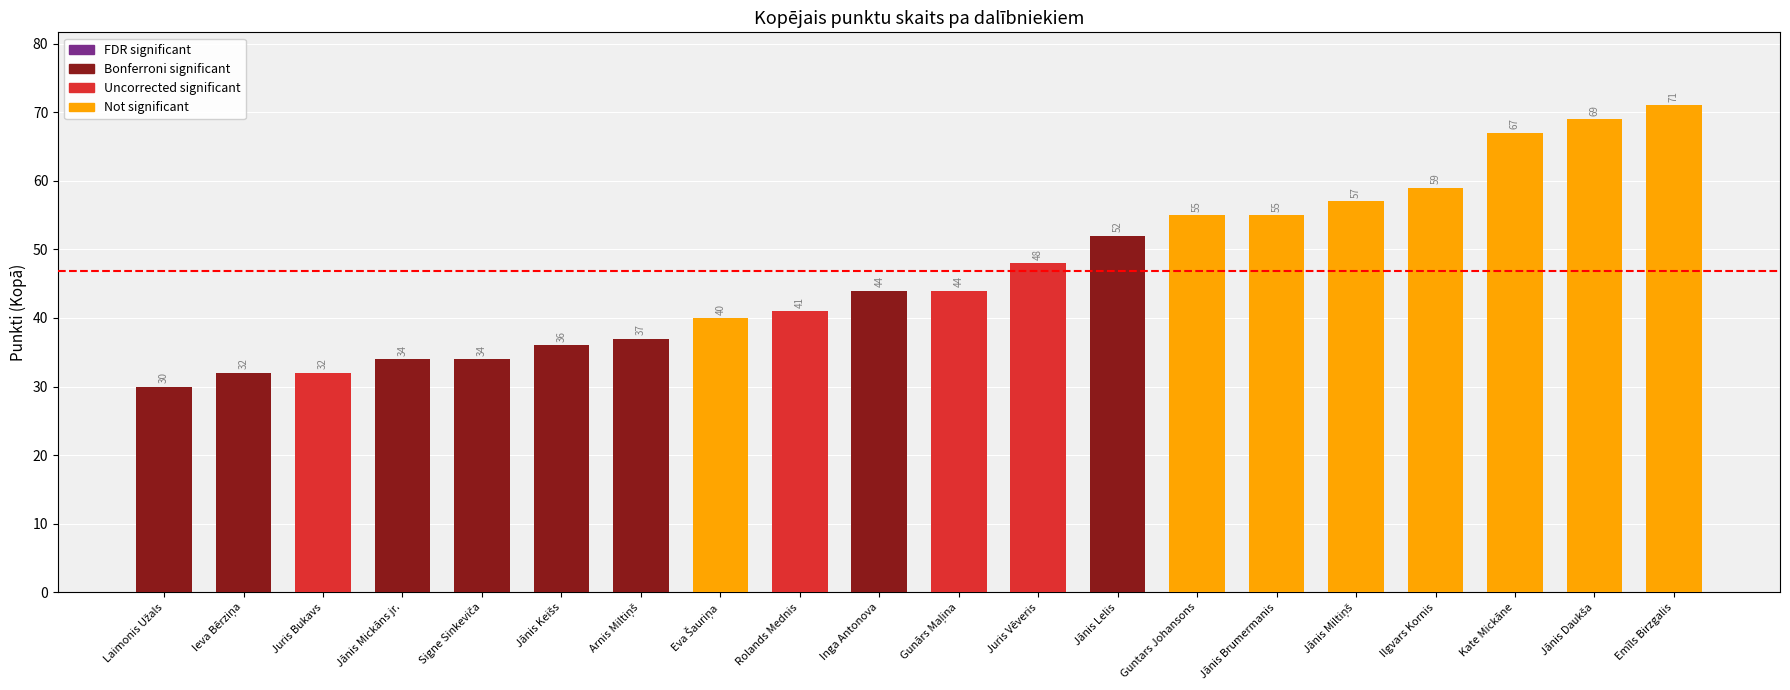

The chart shows a value of 71 at Rolands Mednis. True or false?

False